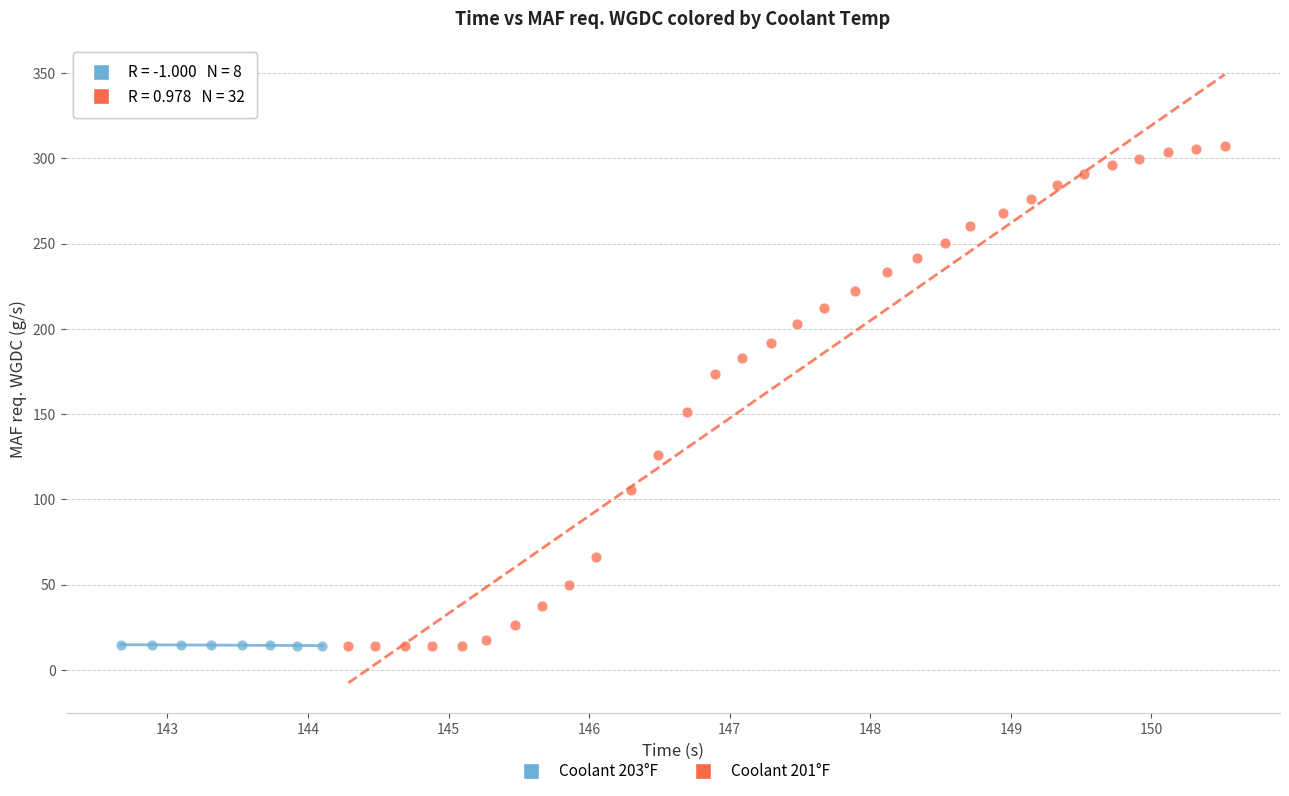

Which series contains the highest Y value?

Coolant 201°F